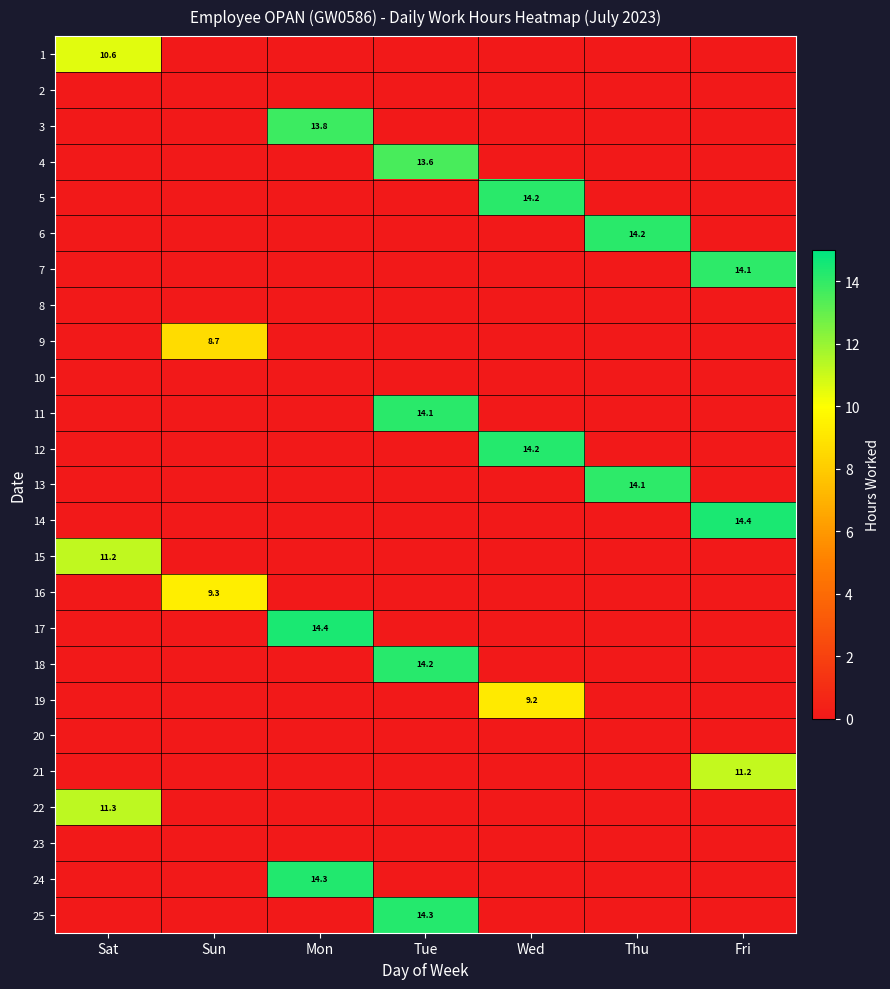

How many values in the 22 series exceed 0?

1